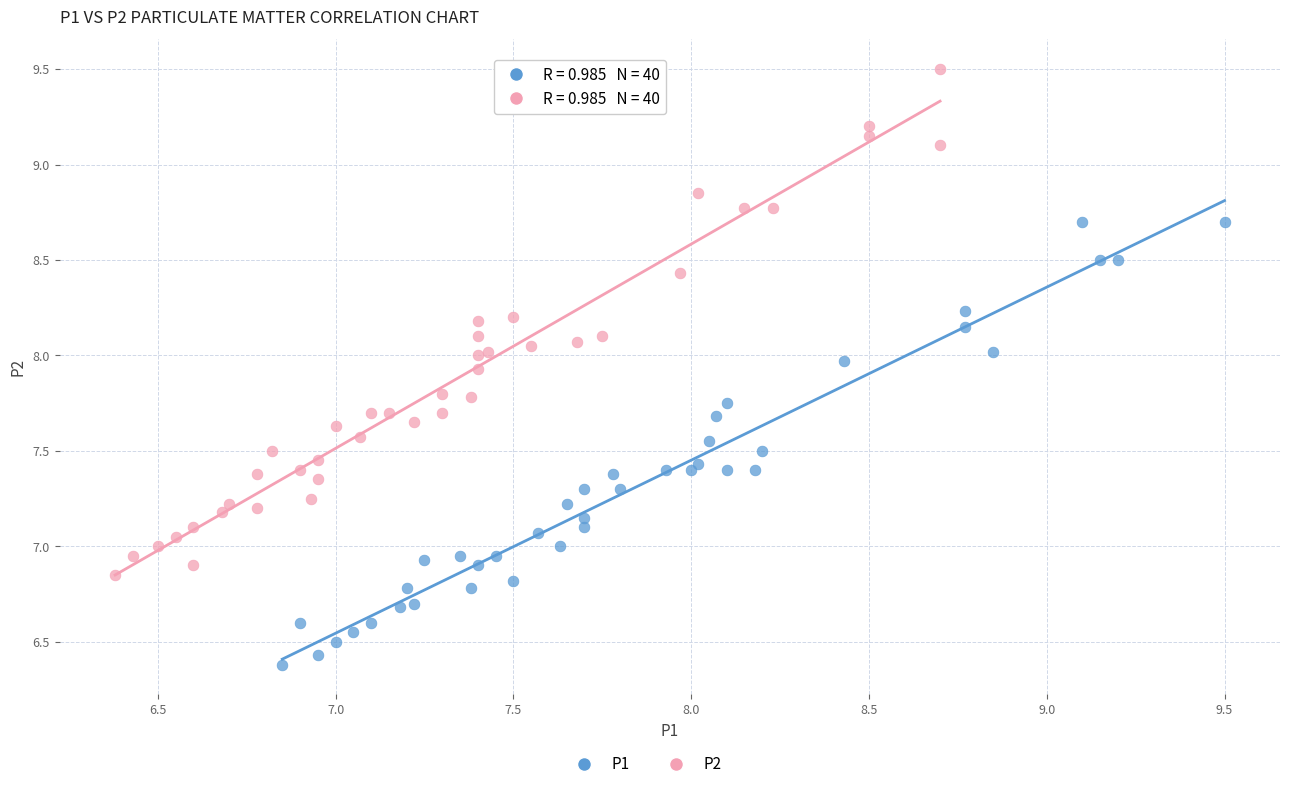

Which series reaches the maximum Y coordinate?

P2